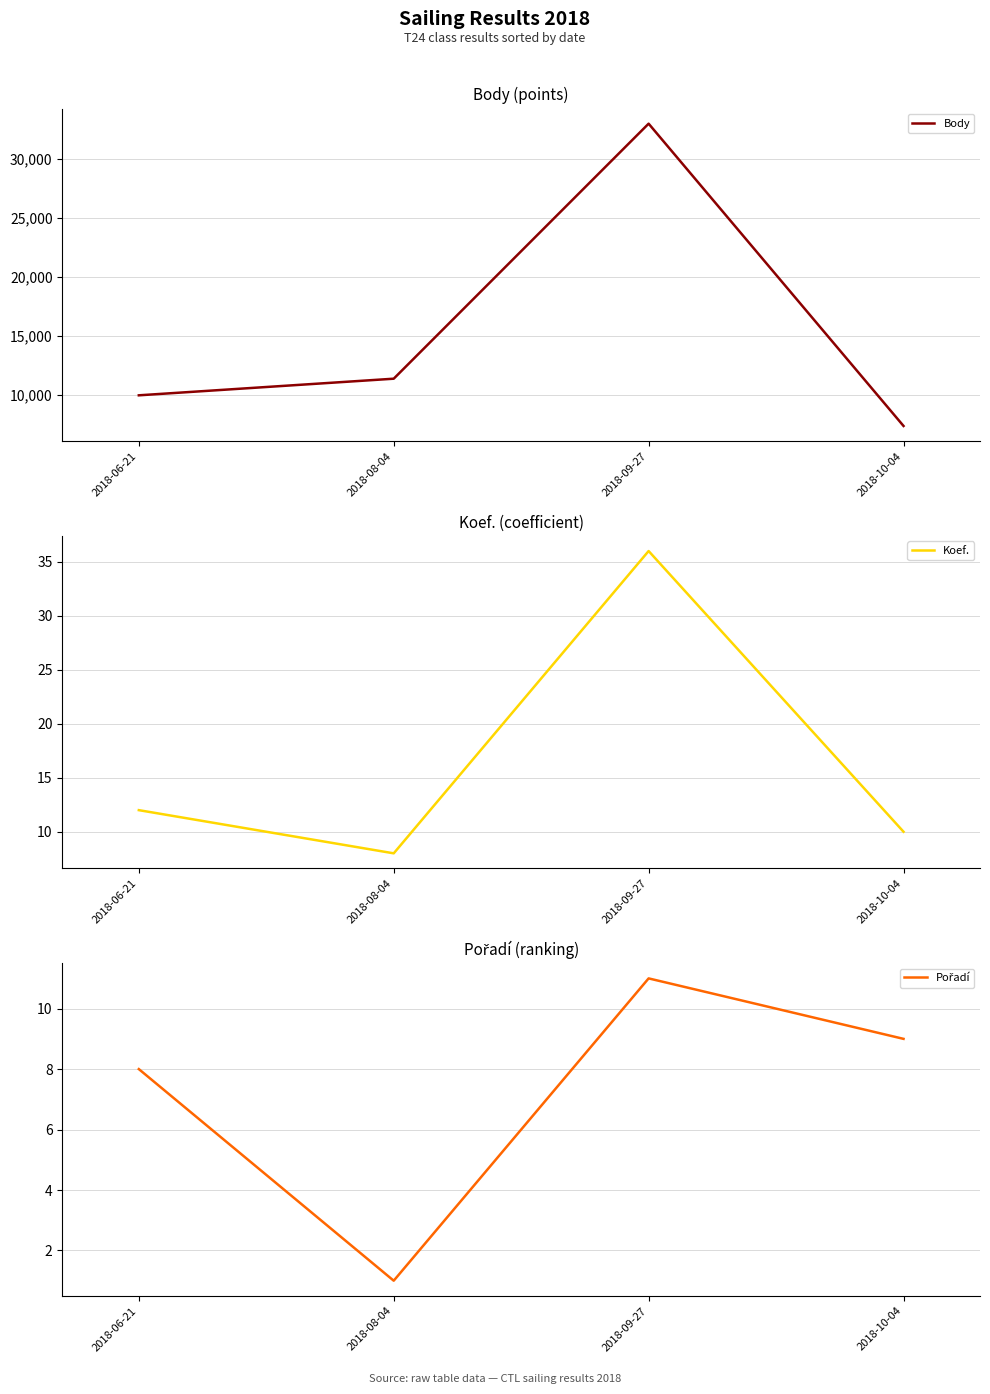

The value of Body at 2018-10-04 is 10111. True or false?

False